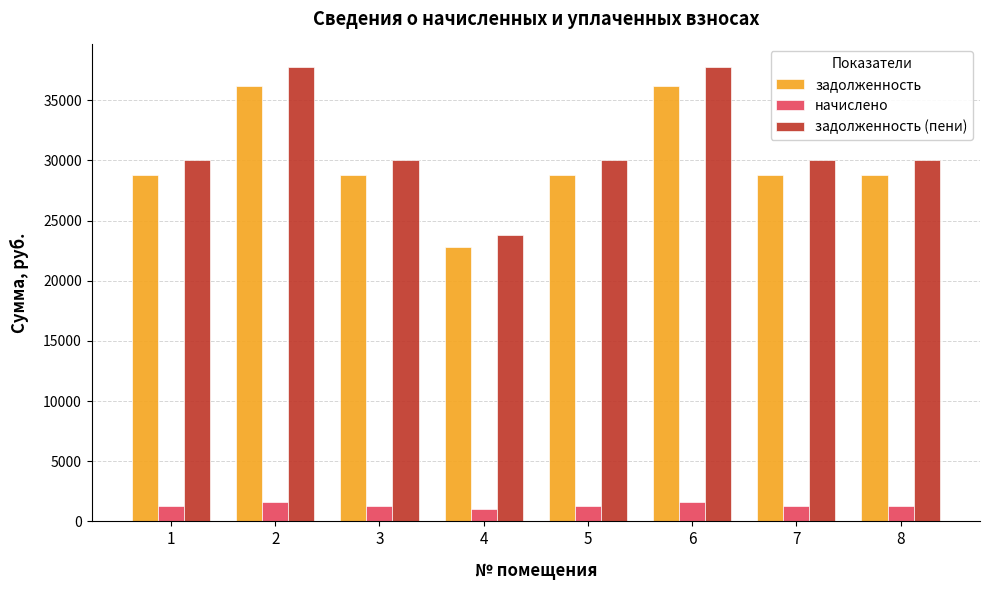

What is the total value across all series at 6?

75505.4